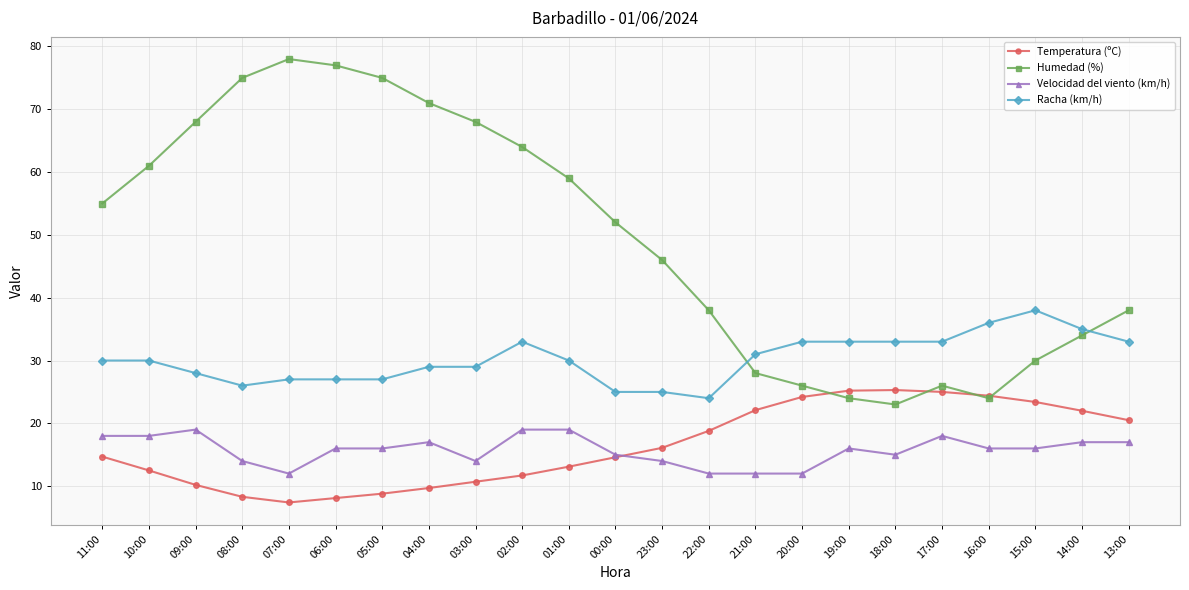

What is the sum of all Velocidad del viento (km/h) values?

362.0